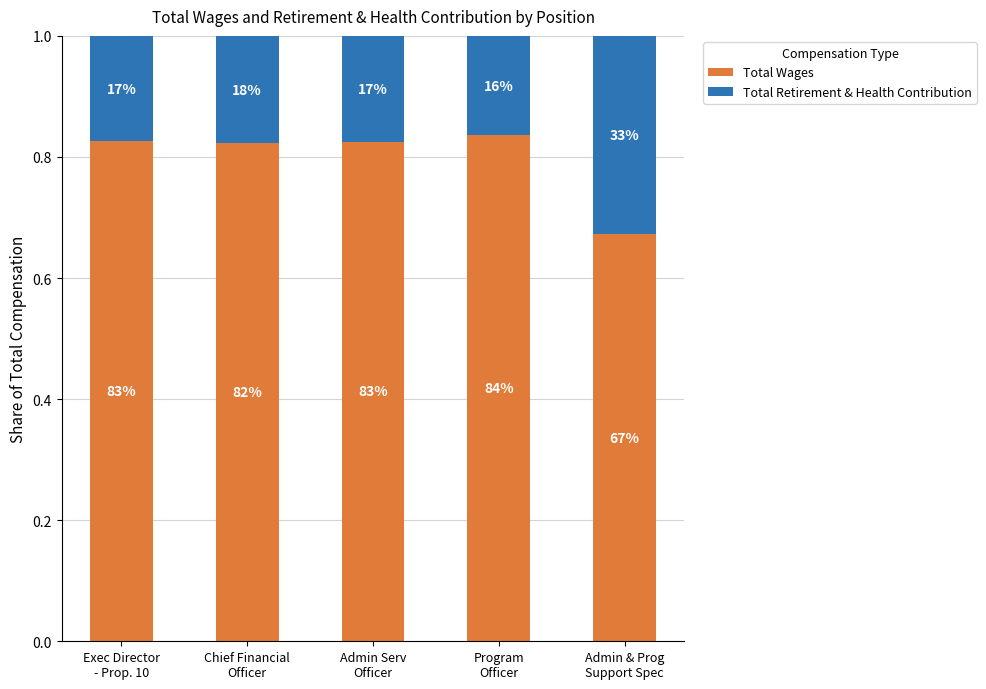

What are all the series names shown in the legend?

Total Wages, Total Retirement & Health Contribution